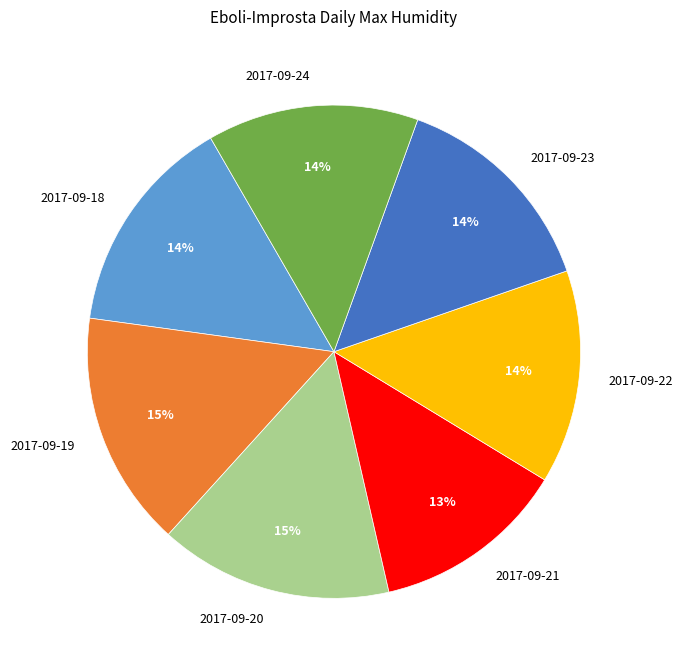

Is the sum of 2017-09-20 and 2017-09-21 greater than half?

No